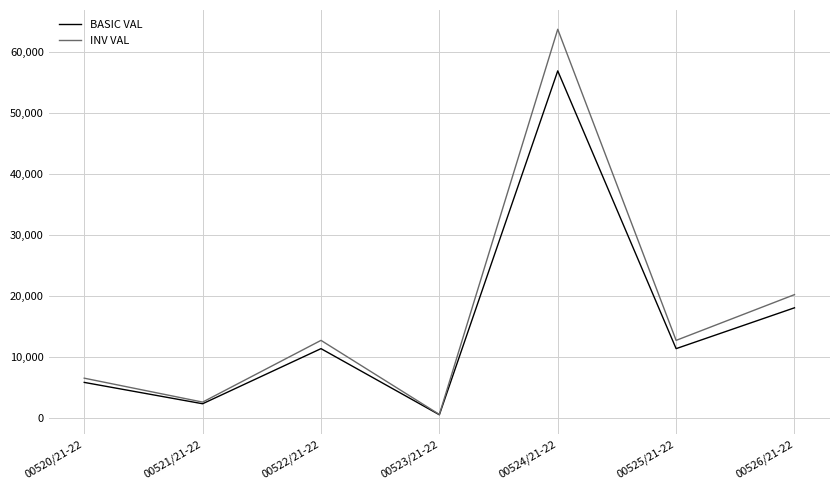

What is the maximum value for BASIC VAL?

56867.0